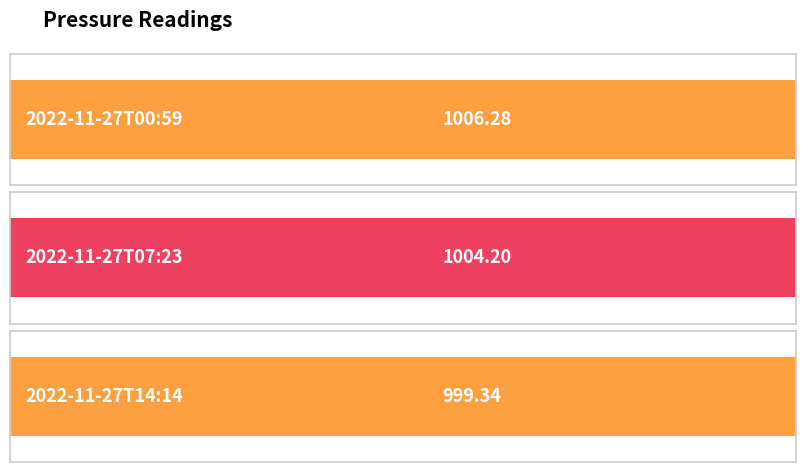

At which category does the chart reach its minimum across all series?

2022-11-27T14:14